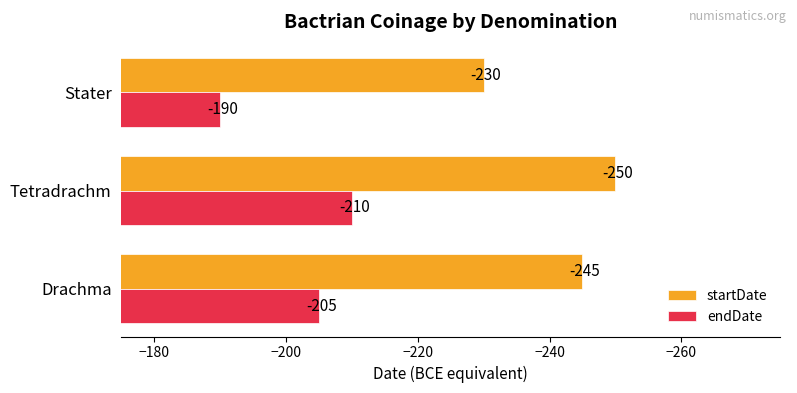

What is the difference between the maximum and second lowest values in the endDate series?

15